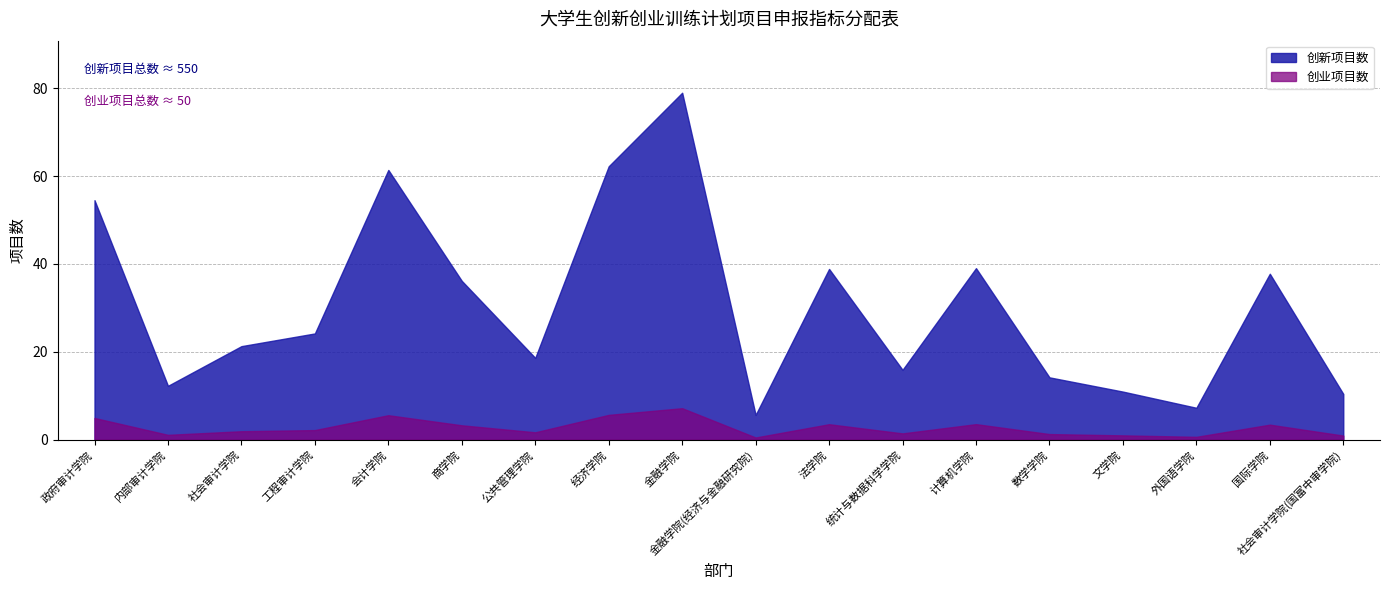

Which series has the largest total across all categories?

创新项目数